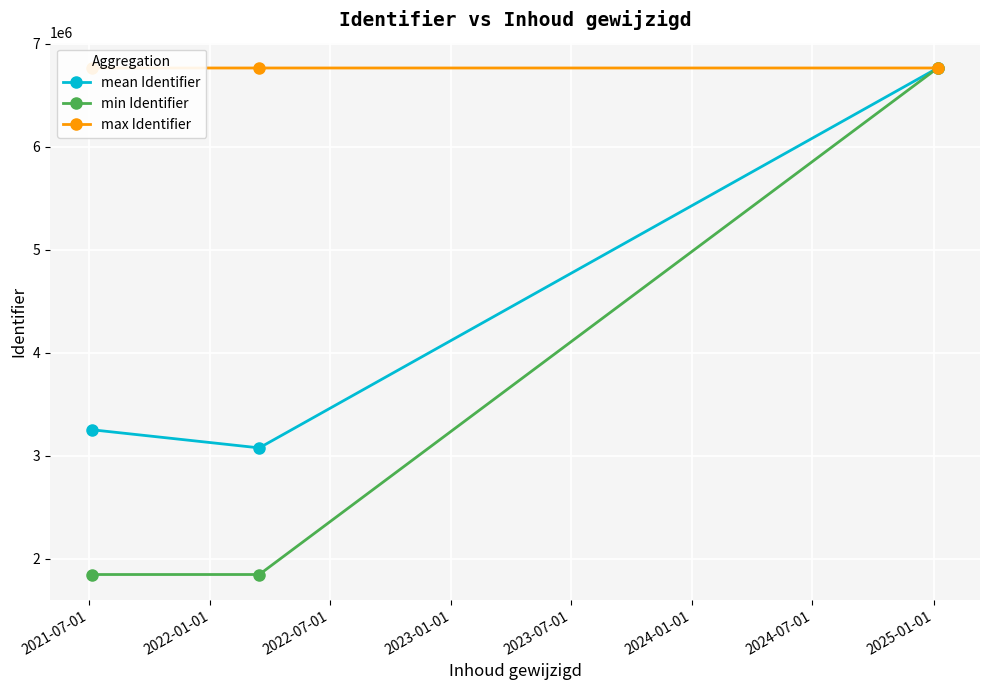

Which series has the largest range (max minus min)?

min Identifier